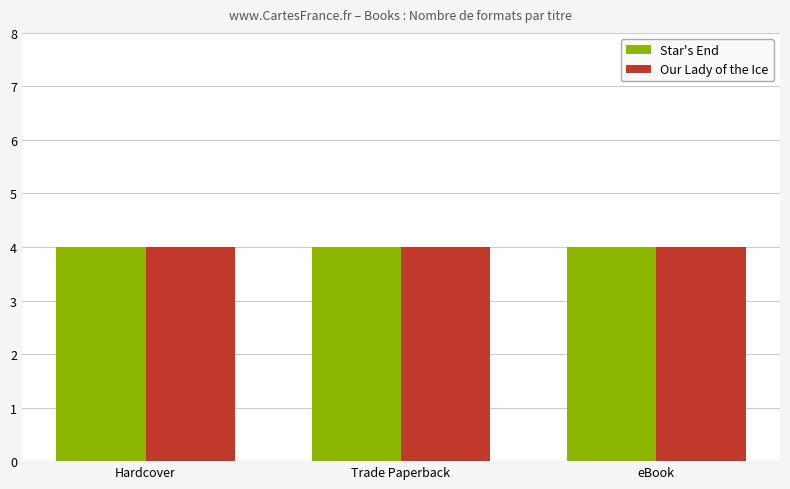

What is the total value across all series at Hardcover?

8.0